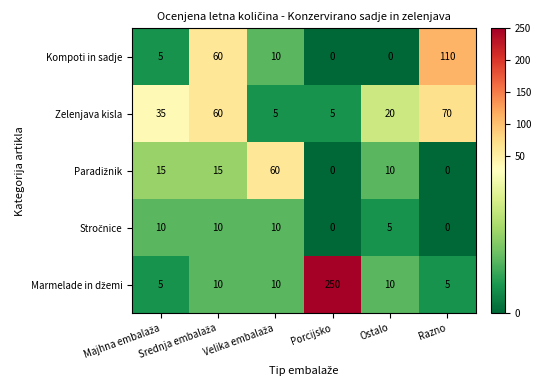

At how many categories does at least one series exceed 16?

6